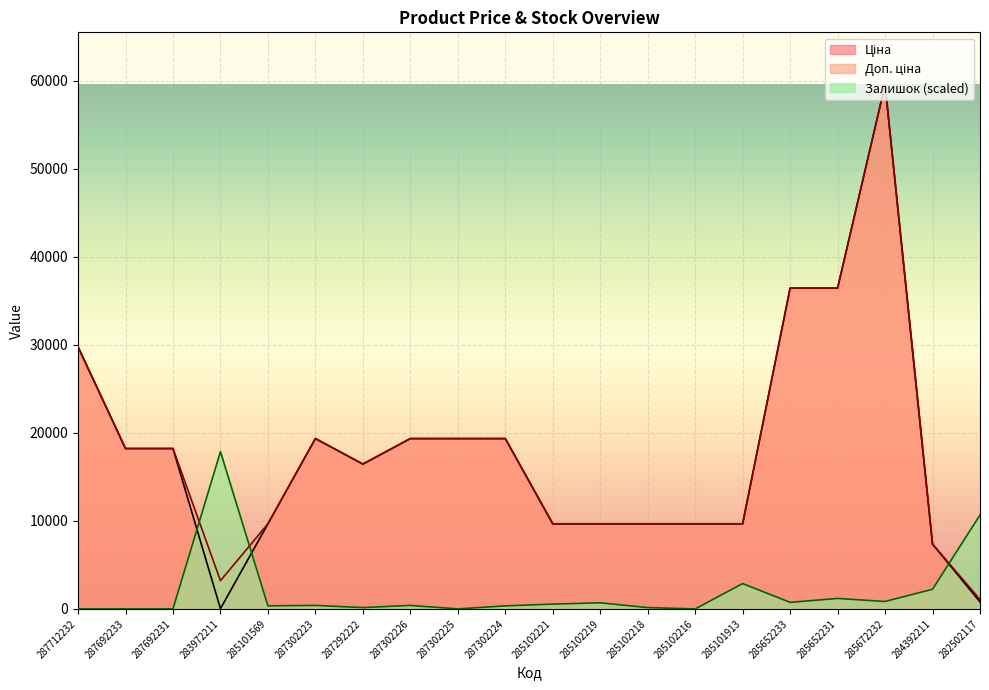

What is the sum of all Доп. ціна values?

362004.8